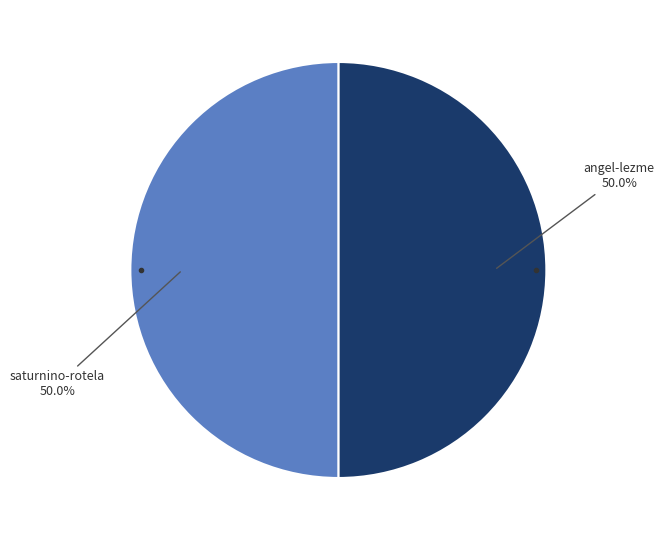

To the nearest percent, what is the average slice percentage?

50%